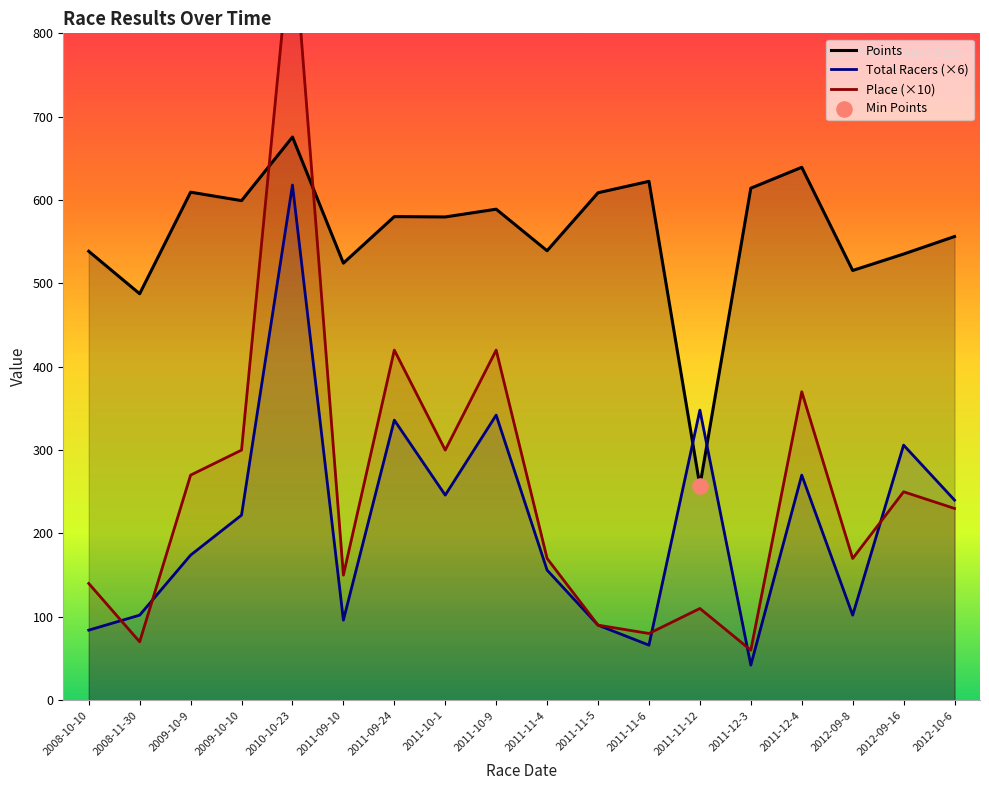

Which series contains the highest Y value?

Place (×10)